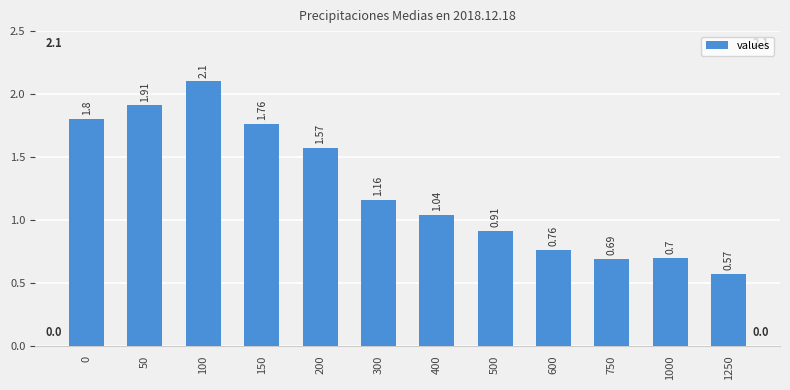

Which label corresponds to the largest value in the chart?

100